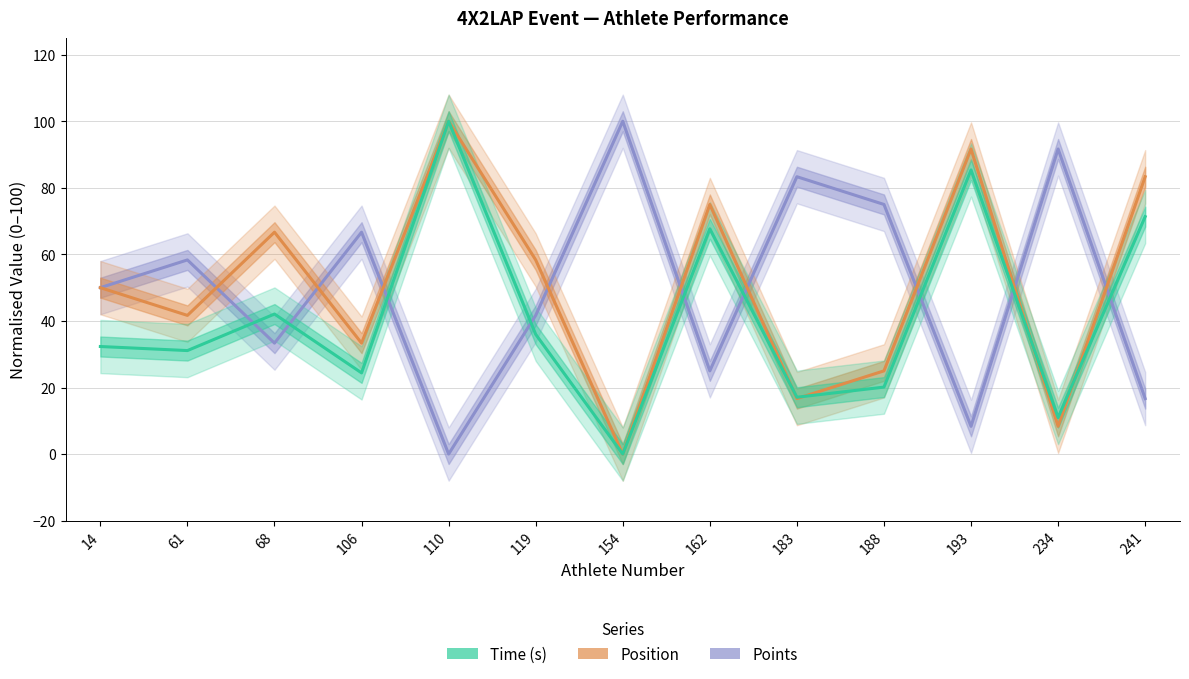

Which series has the widest spread of values?

Points